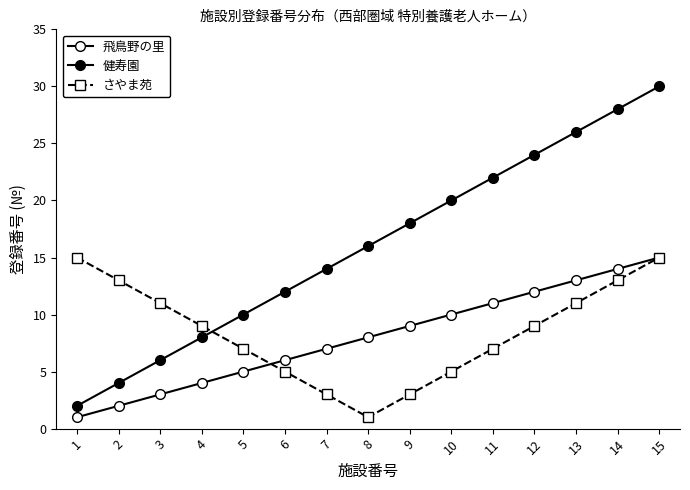

Between 8 and 12, which series saw the biggest shift?

健寿園